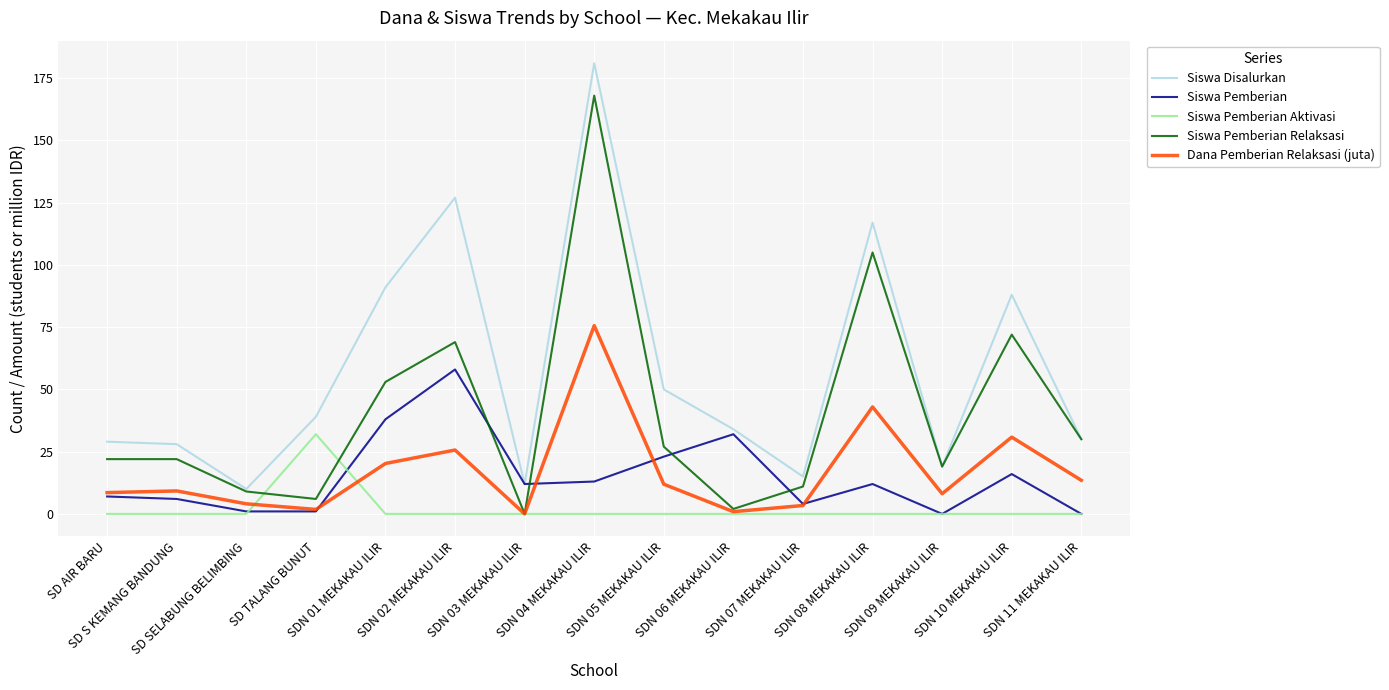

True or false: Dana Pemberian Relaksasi (juta) and Siswa Disalurkan cross at least once.

False